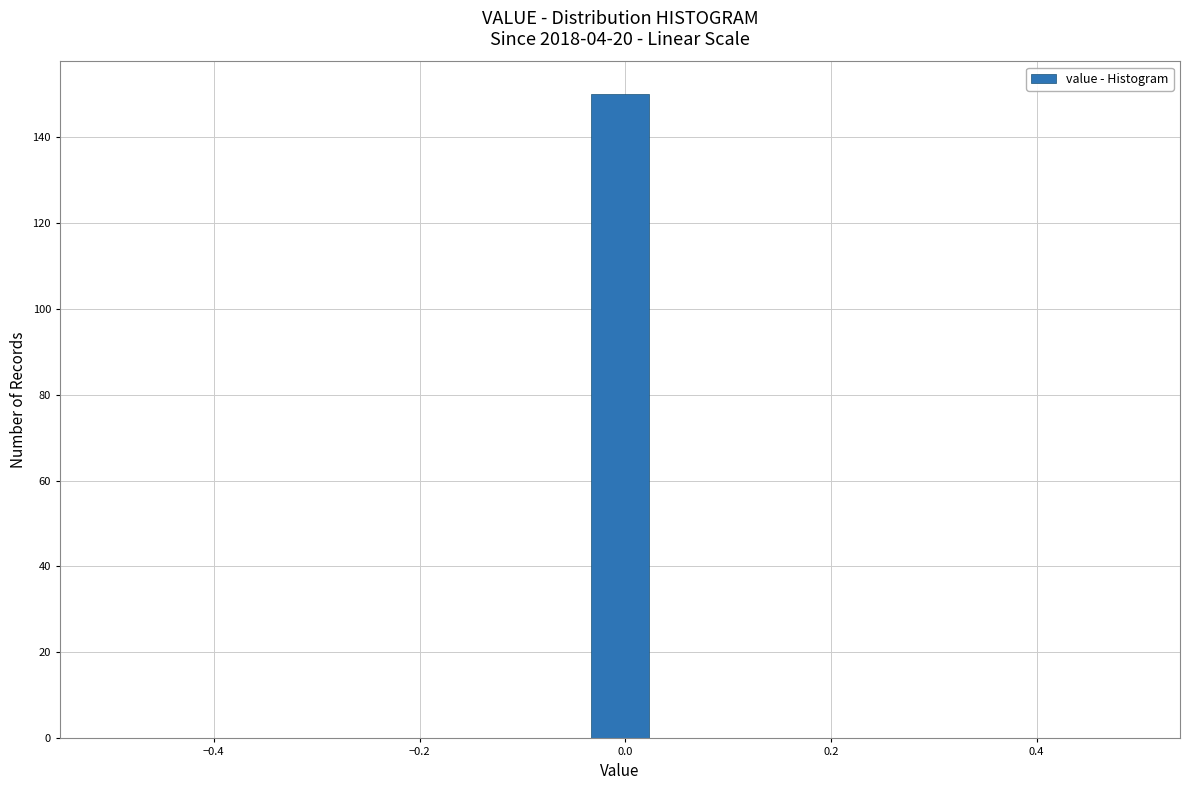

Read against the x-axis, roughly where is the centre of the tallest bar?

0.00